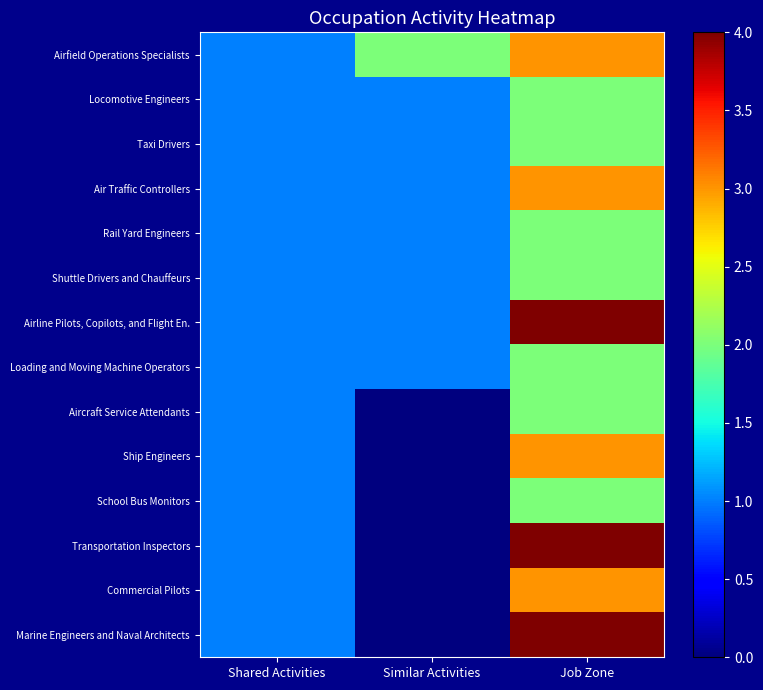

The Airline Pilots, Copilots, and Flight En. series shows 4 at Job Zone. True or false?

True